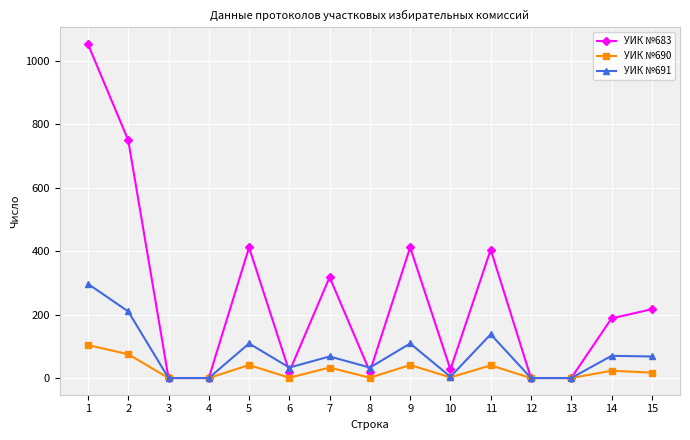

At which category is the sum across all series the highest?

1